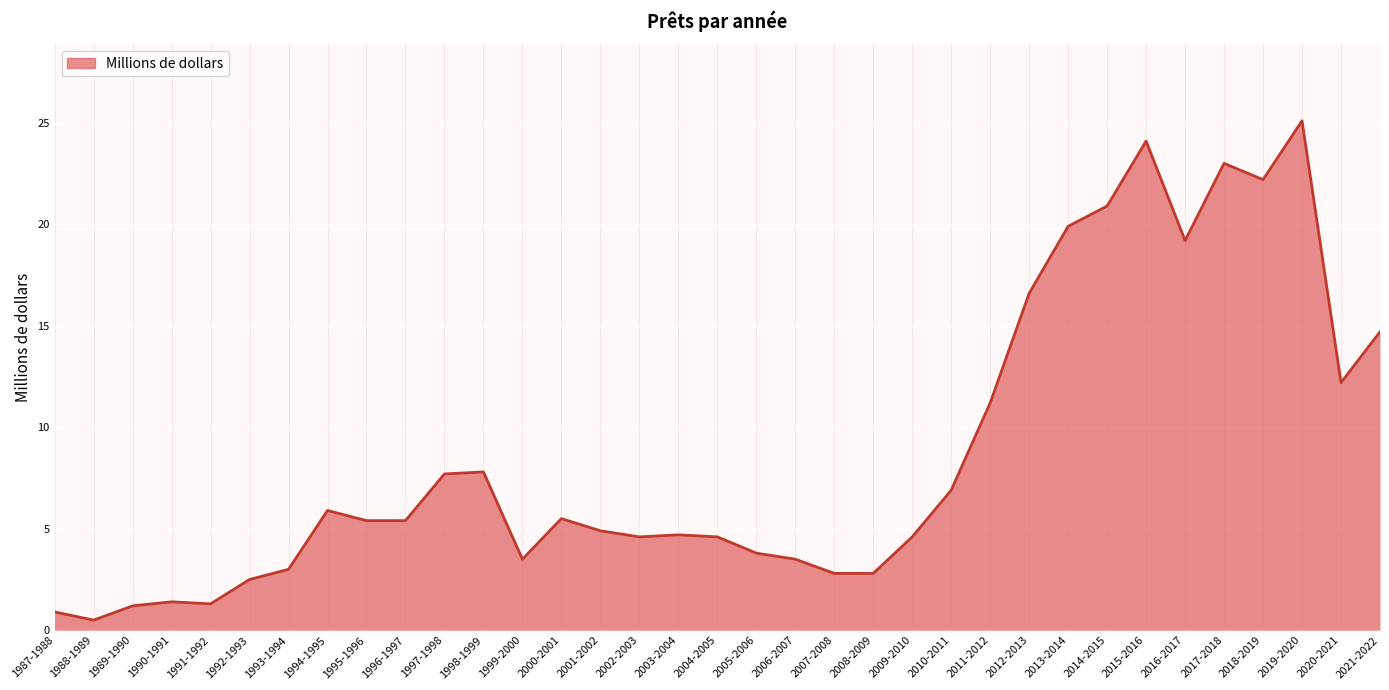

What is the sum of all values?

304.3